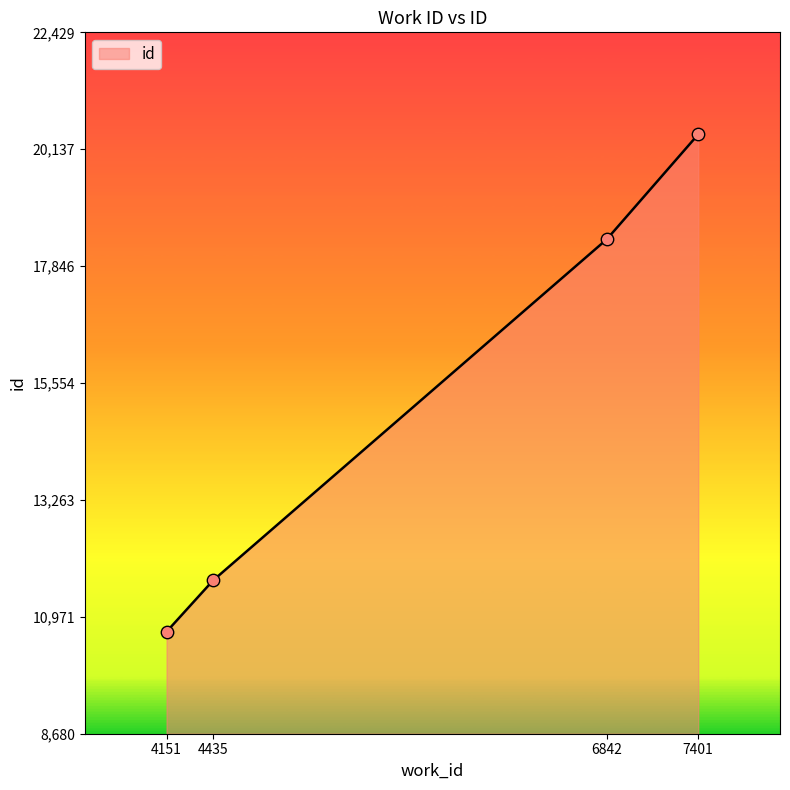

What is the change in value from 4435 to 7401?

+8745